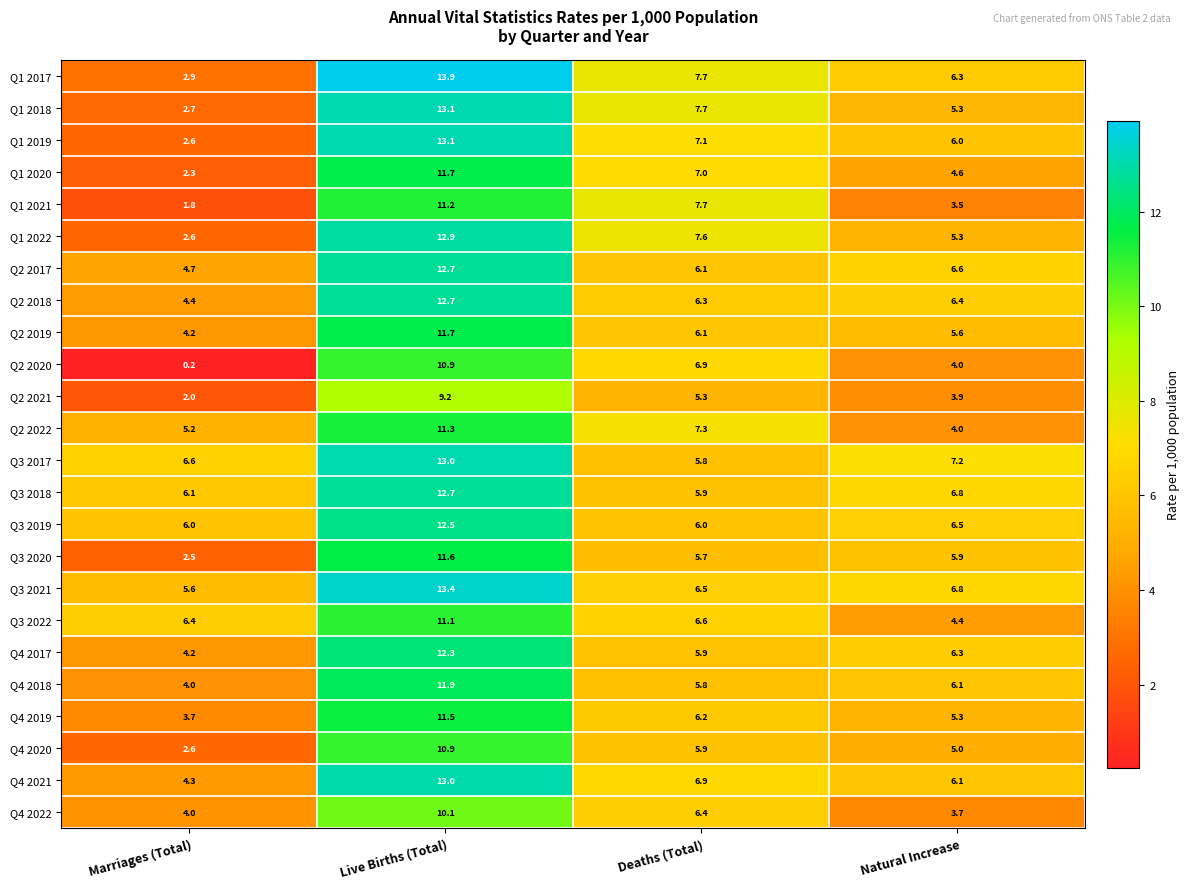

Rank the categories by Q4 2022 value from lowest to highest.

Natural Increase, Marriages (Total), Deaths (Total), Live Births (Total)